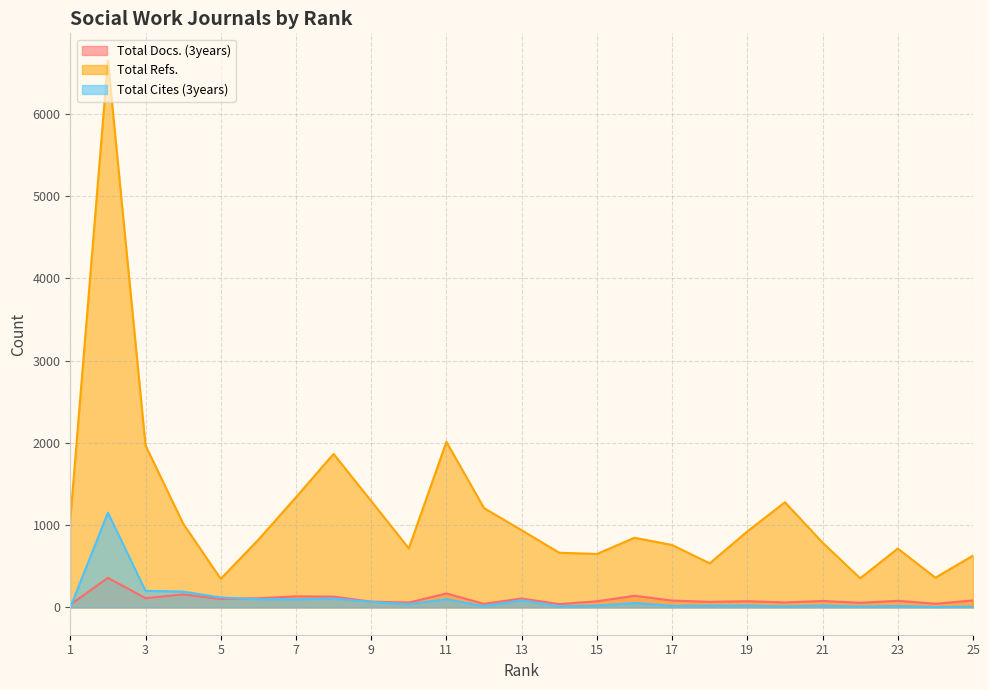

What is the greatest value displayed?

6644